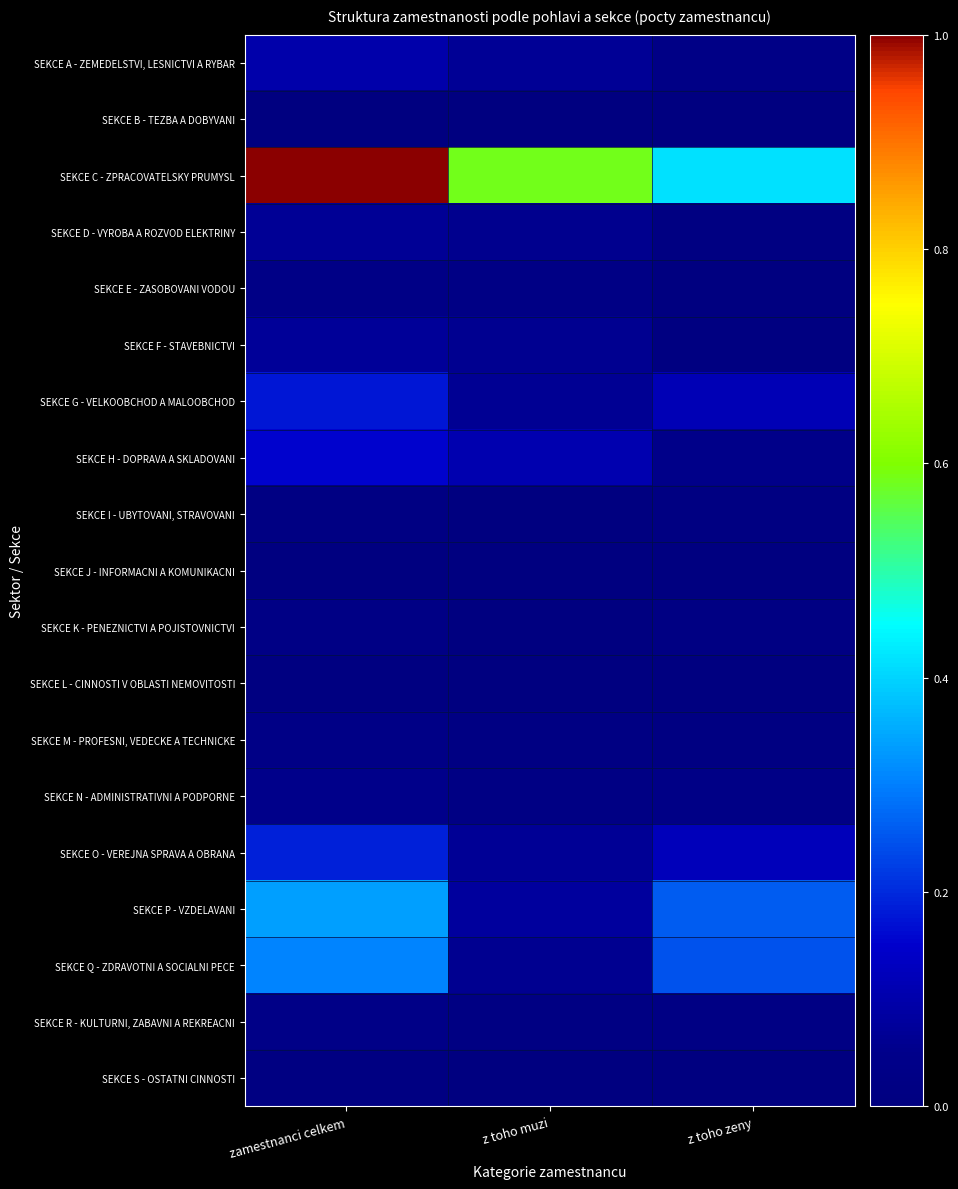

List the series in order of their peak value, lowest first.

SEKCE B - TEZBA A DOBYVANI, SEKCE J - INFORMACNI A KOMUNIKACNI, SEKCE L - CINNOSTI V OBLASTI NEMOVITOSTI, SEKCE S - OSTATNI CINNOSTI, SEKCE I - UBYTOVANI, STRAVOVANI, SEKCE K - PENEZNICTVI A POJISTOVNICTVI, SEKCE M - PROFESNI, VEDECKE A TECHNICKE, SEKCE E - ZASOBOVANI VODOU, SEKCE R - KULTURNI, ZABAVNI A REKREACNI, SEKCE N - ADMINISTRATIVNI A PODPORNE, SEKCE D - VYROBA A ROZVOD ELEKTRINY, SEKCE F - STAVEBNICTVI, SEKCE A - ZEMEDELSTVI, LESNICTVI A RYBAR, SEKCE H - DOPRAVA A SKLADOVANI, SEKCE G - VELKOOBCHOD A MALOOBCHOD, SEKCE O - VEREJNA SPRAVA A OBRANA, SEKCE Q - ZDRAVOTNI A SOCIALNI PECE, SEKCE P - VZDELAVANI, SEKCE C - ZPRACOVATELSKY PRUMYSL